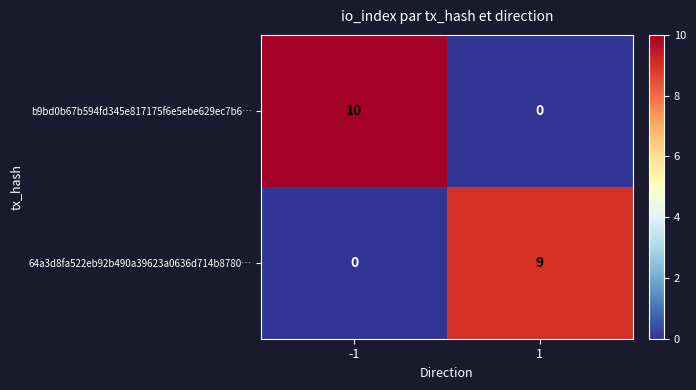

What is the greatest value displayed?

10